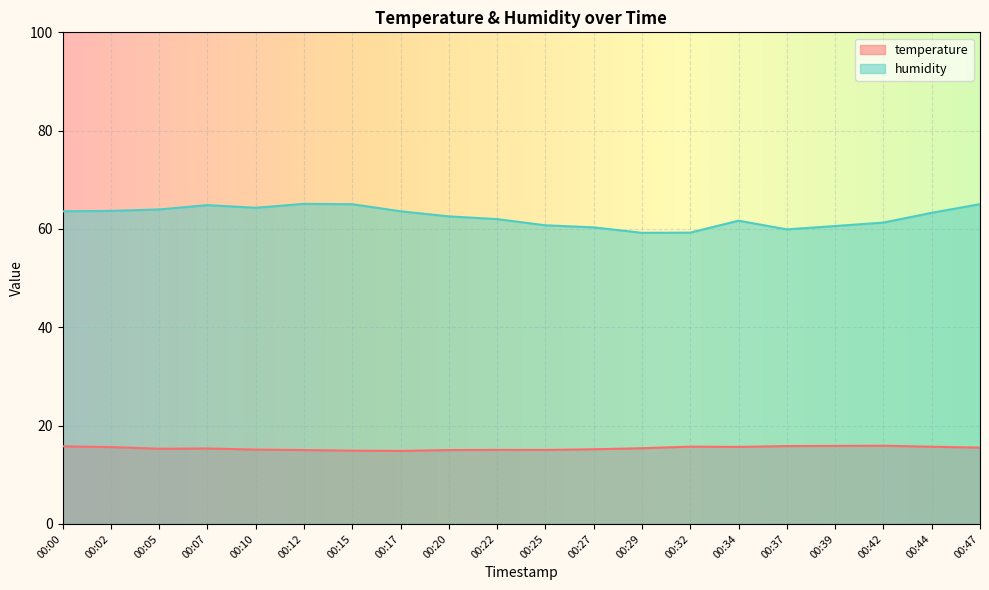

What is the lowest value of the temperature series?

14.8